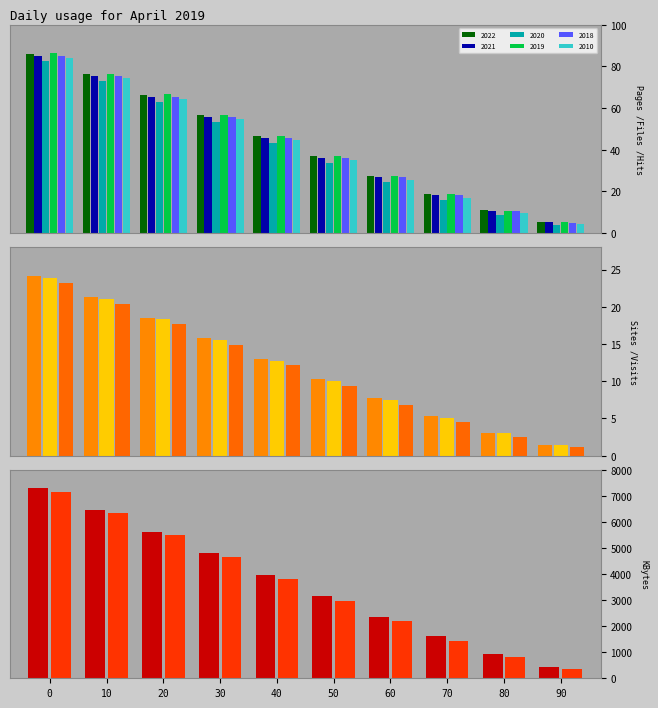

Is the value of 2022 at 60 greater than the value of 2019 at 30?

No